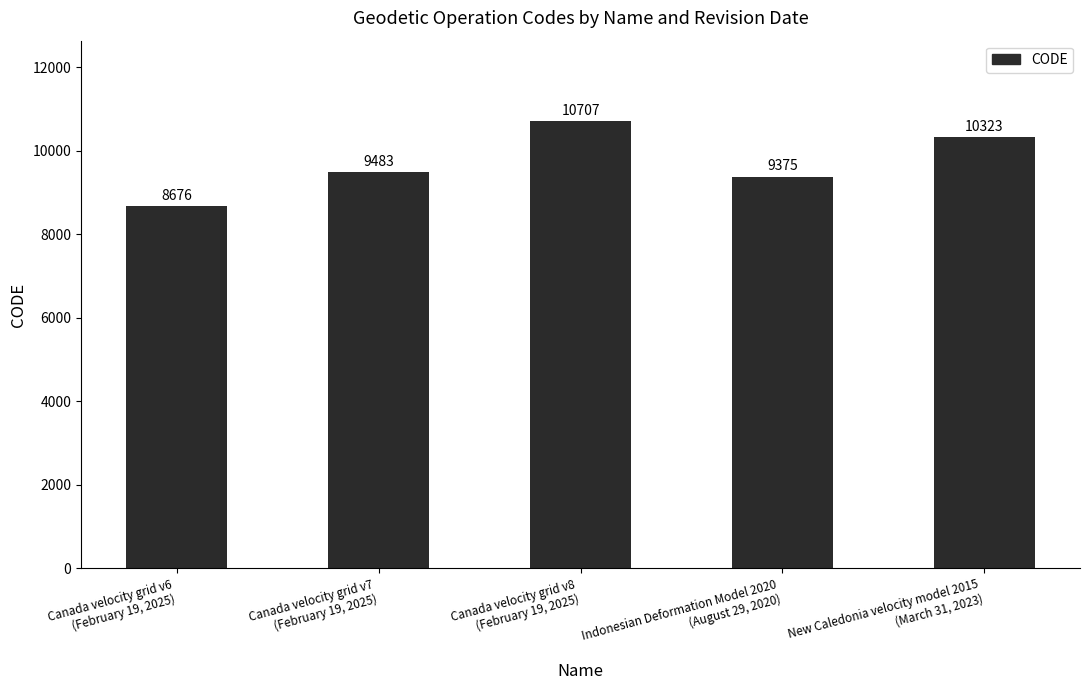

Reading left to right, list all the values displayed in this chart.

8676	9483	10707	9375	10323